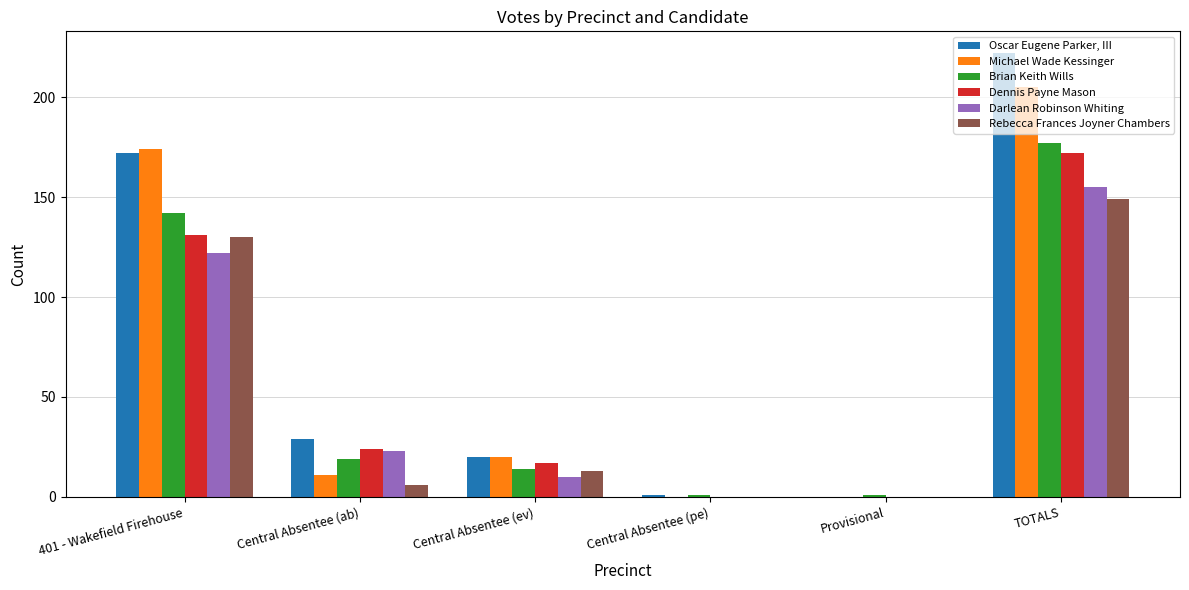

Which series has the largest range (max minus min)?

Oscar Eugene Parker, III